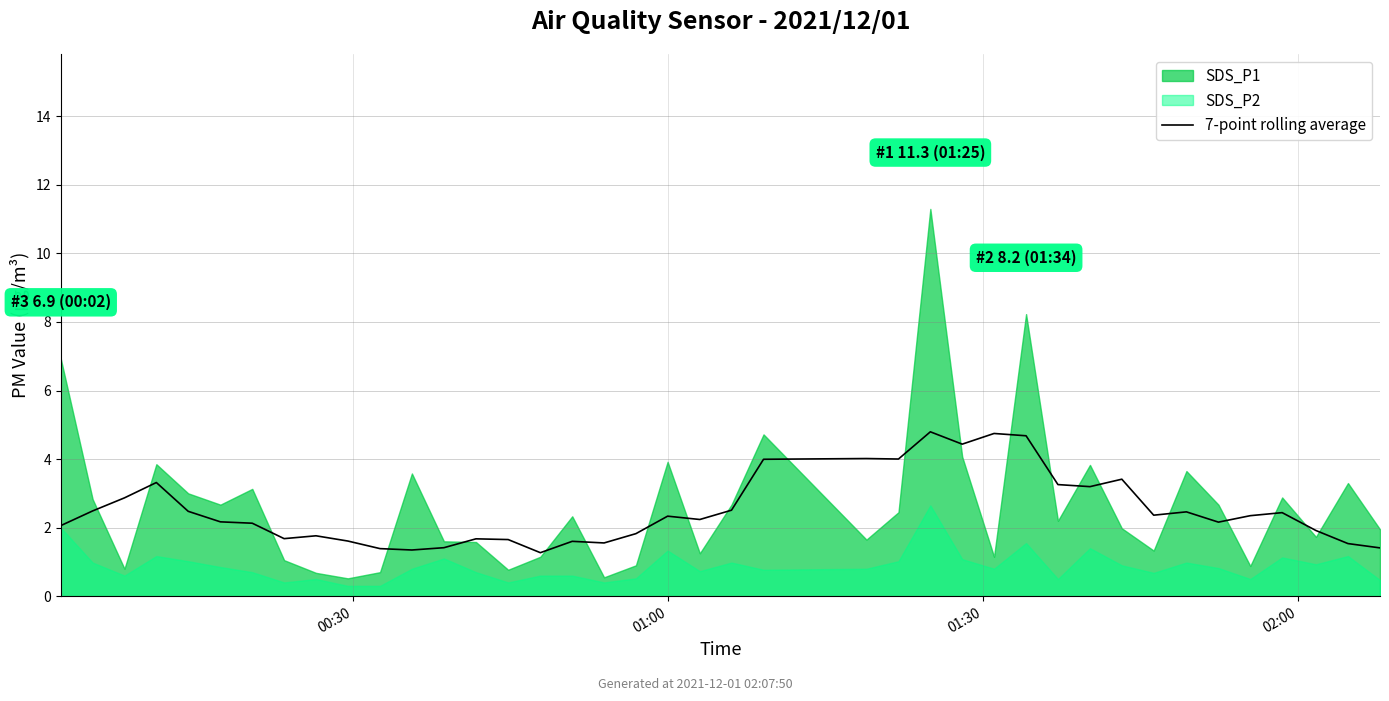

The value at 10 is 2.1. True or false?

False